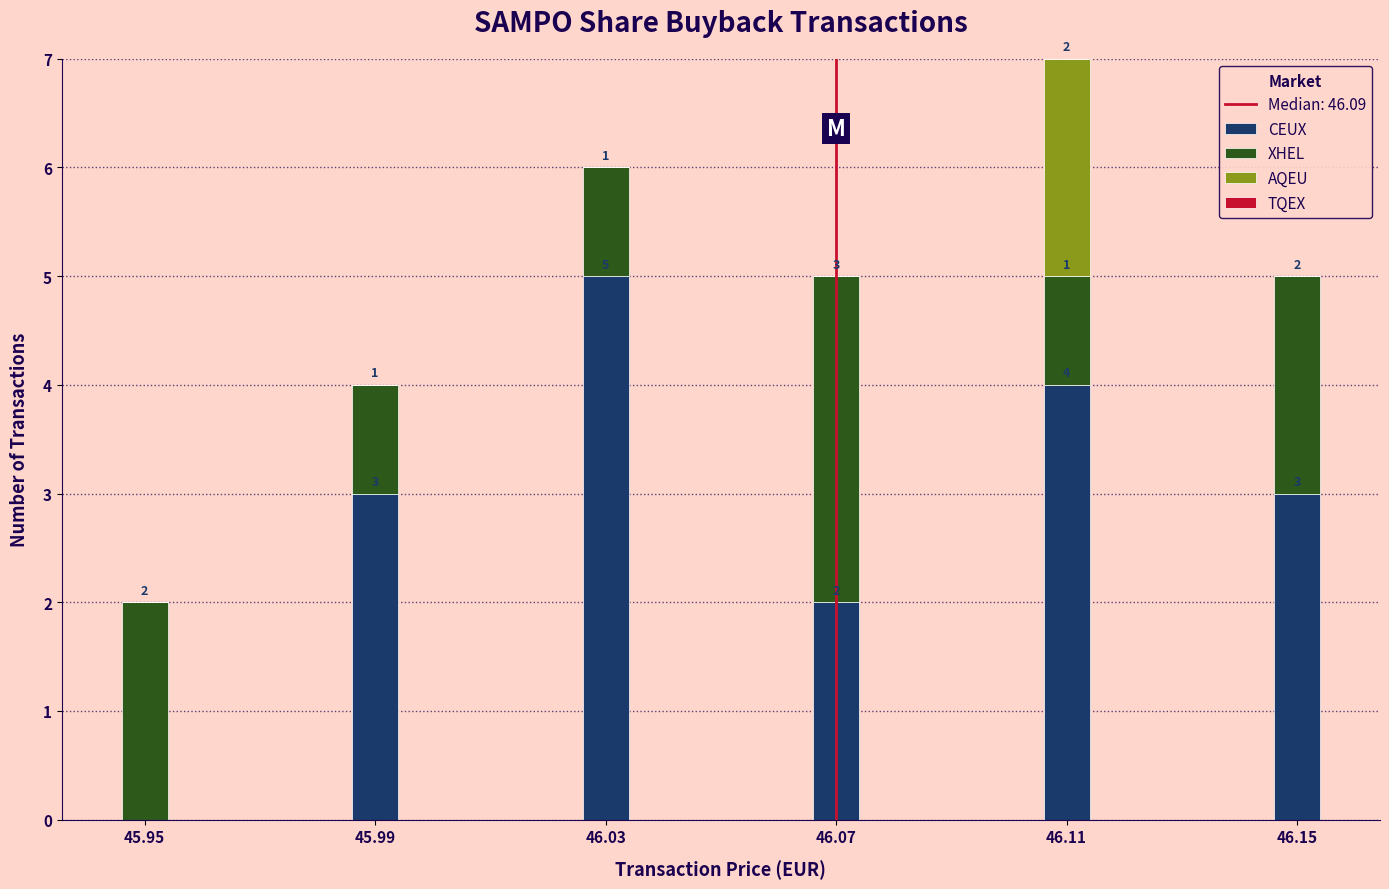

Reading left to right, what are the values for CEUX?

45.95=0	45.99=3	46.03=5	46.07=2	46.11=4	46.15=3